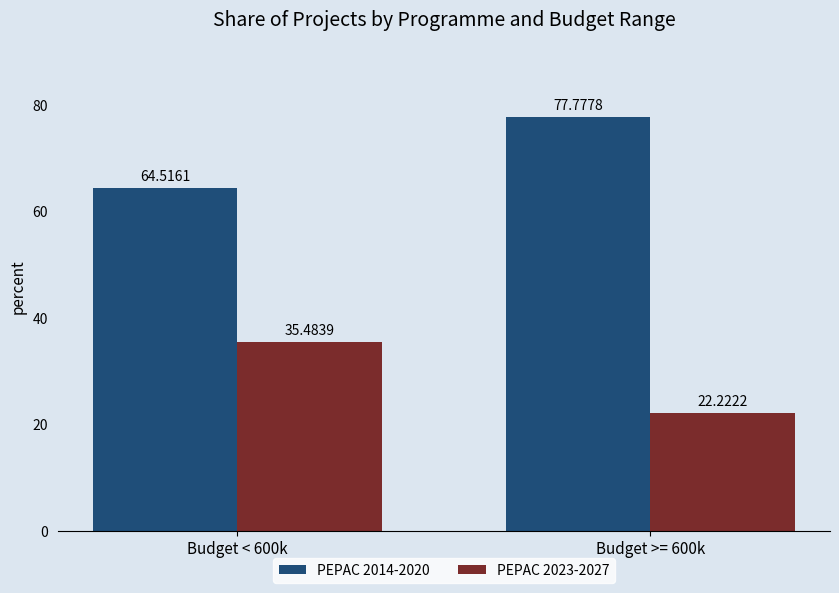

List the labels in order of PEPAC 2023-2027 value, largest first.

Budget < 600k, Budget >= 600k